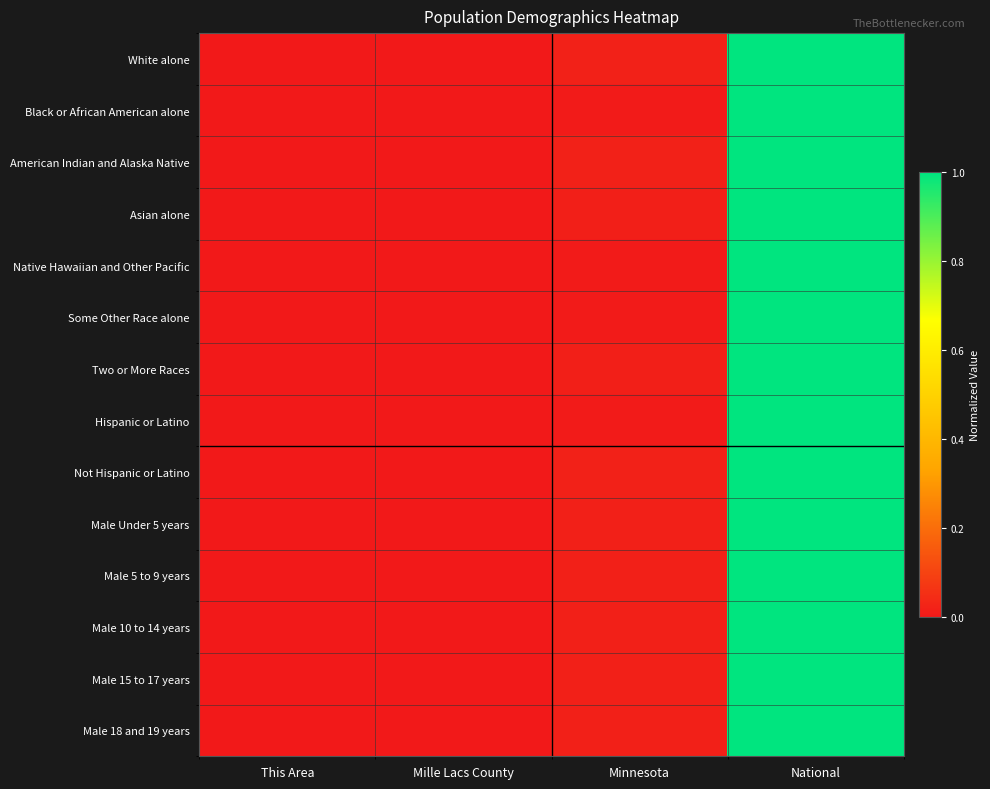

How many categories are shown in the chart?

4